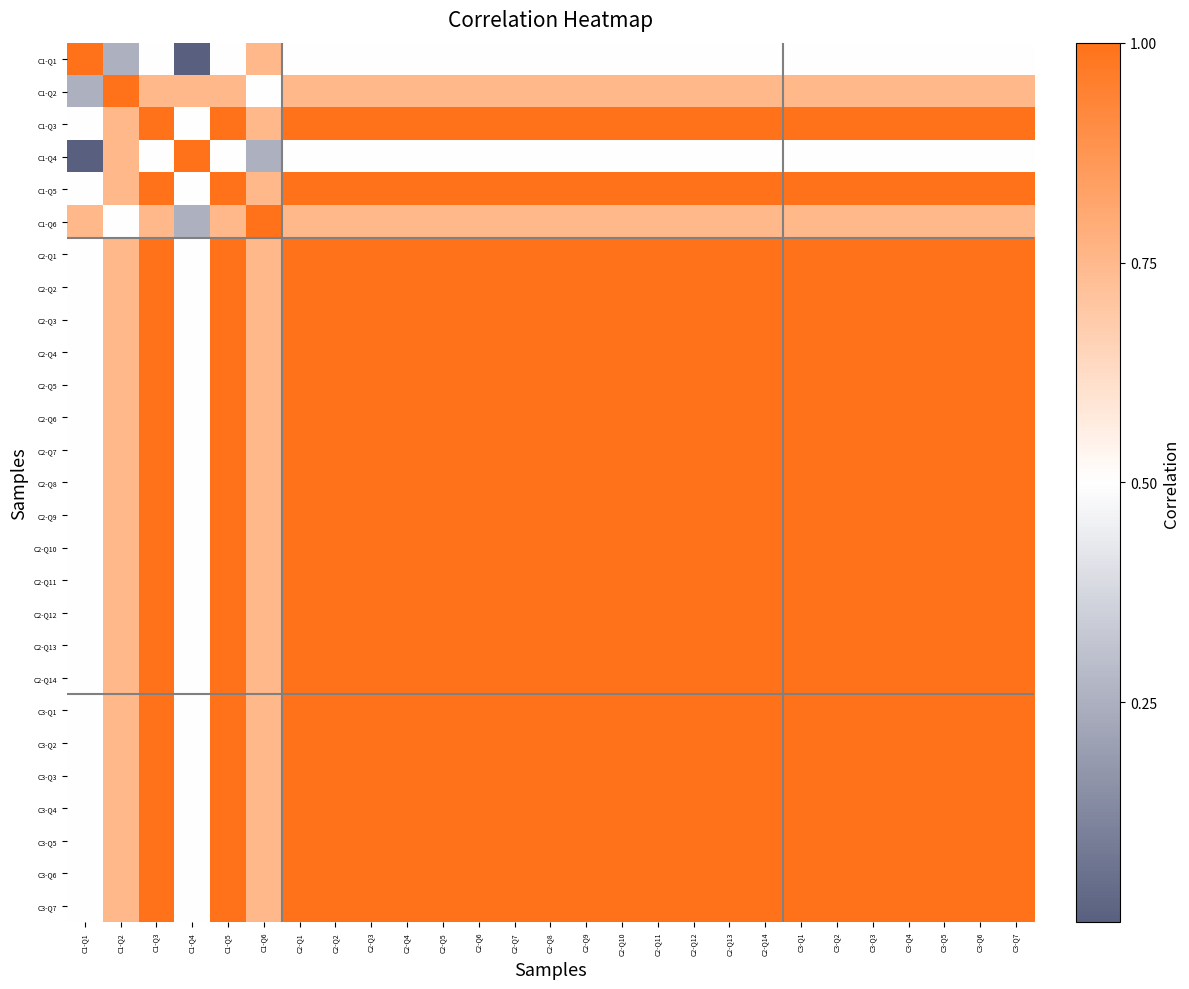

Which category has the highest value across all series?

C1-Q1